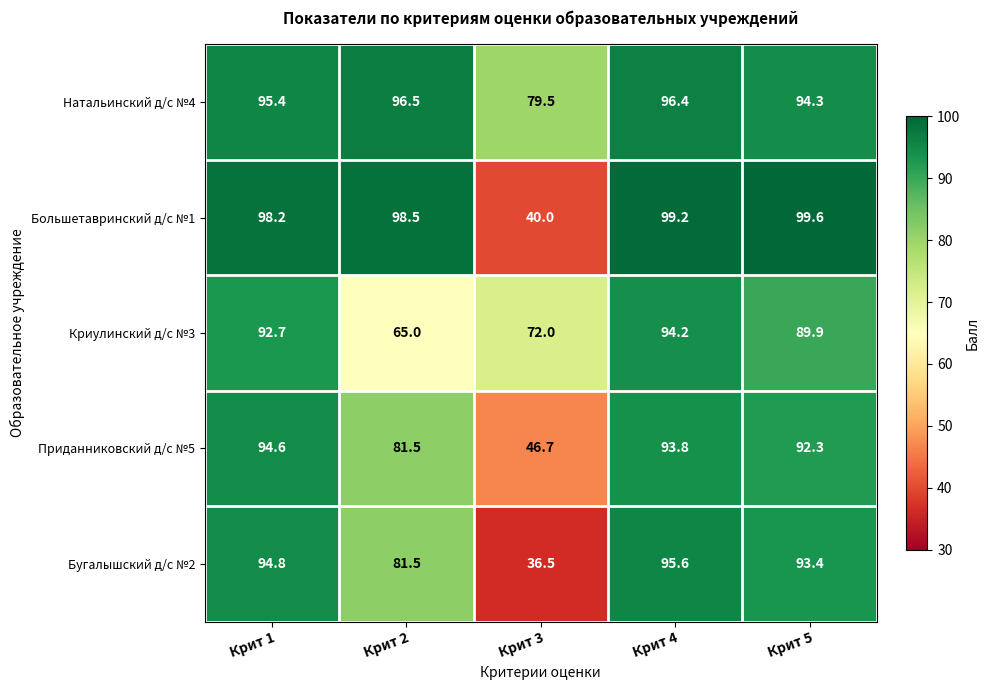

Count the number of data series in this chart.

5